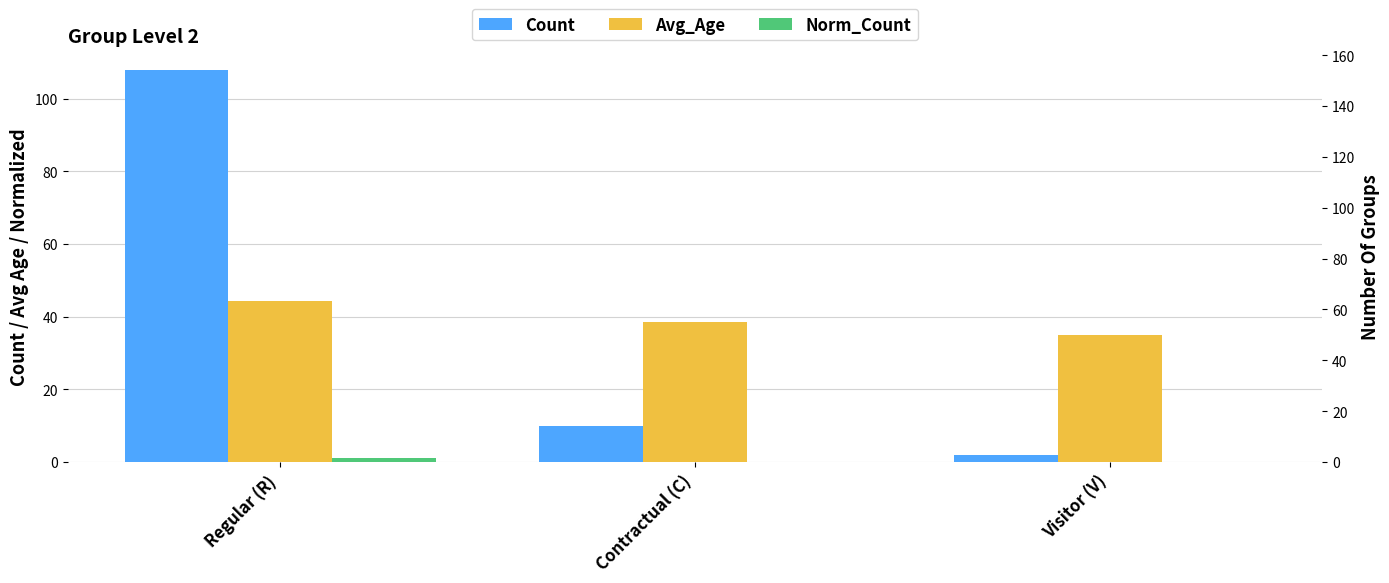

Where does the Count series first go above 10?

Regular (R)